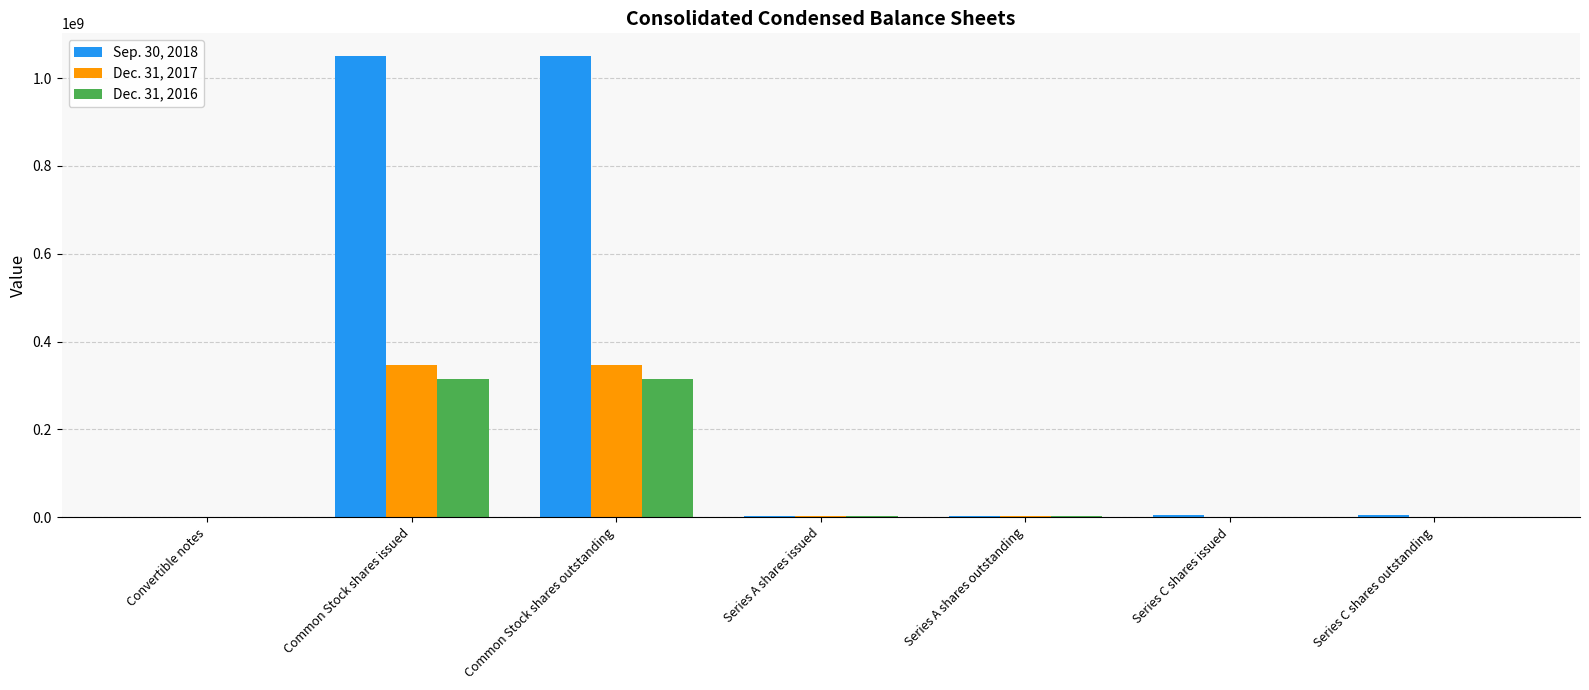

The value of Dec. 31, 2016 at Series C shares issued is -194353803. True or false?

False